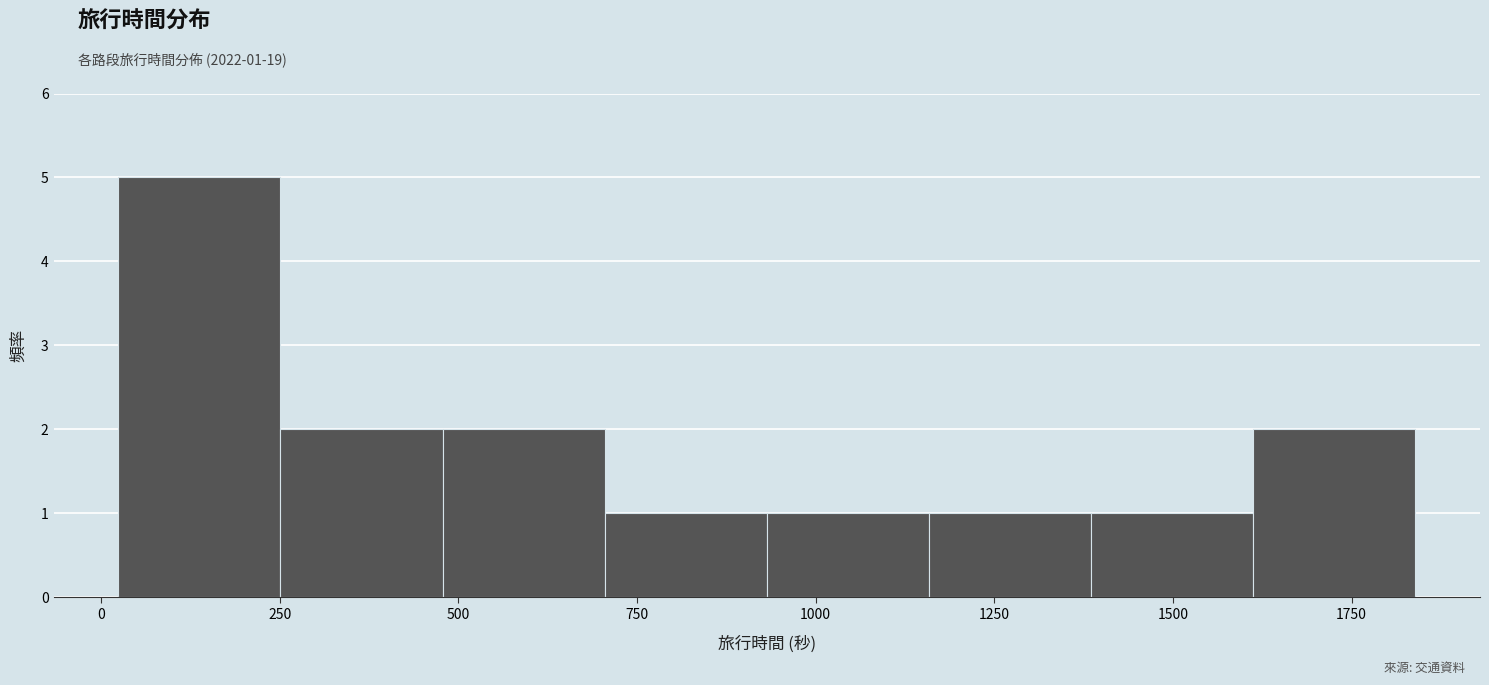

Which range on the x-axis has the tallest bar?

0 to 250